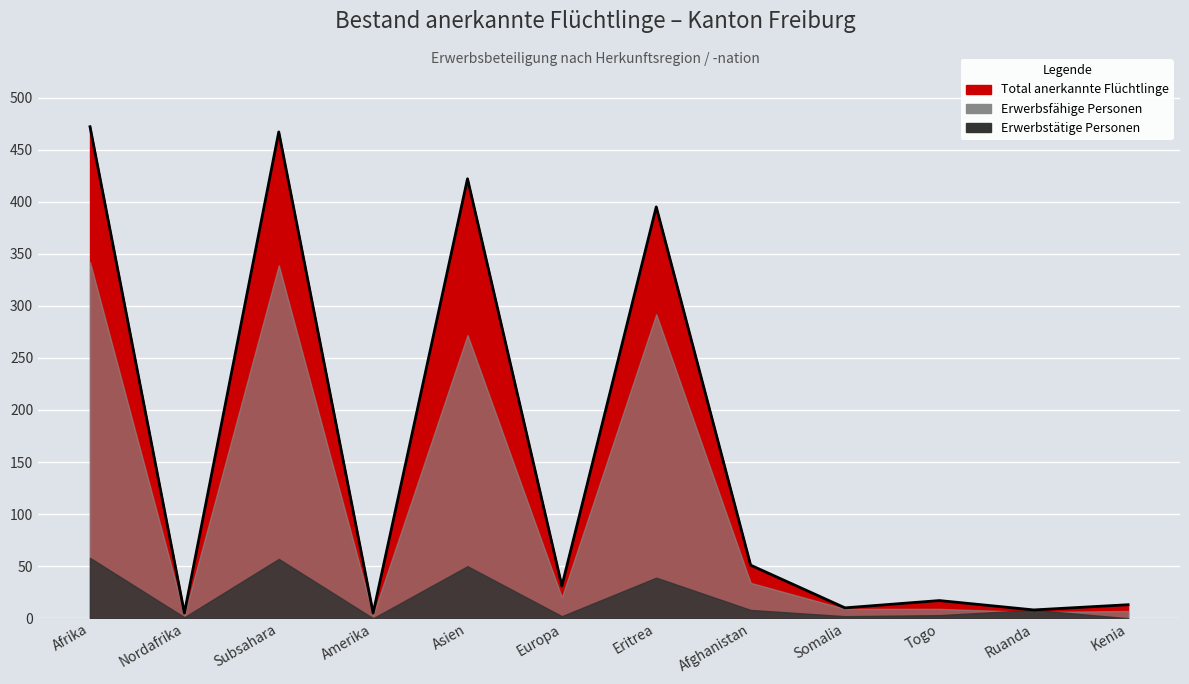

At which label is Erwerbsfähige Personen closest to 172?

Asien